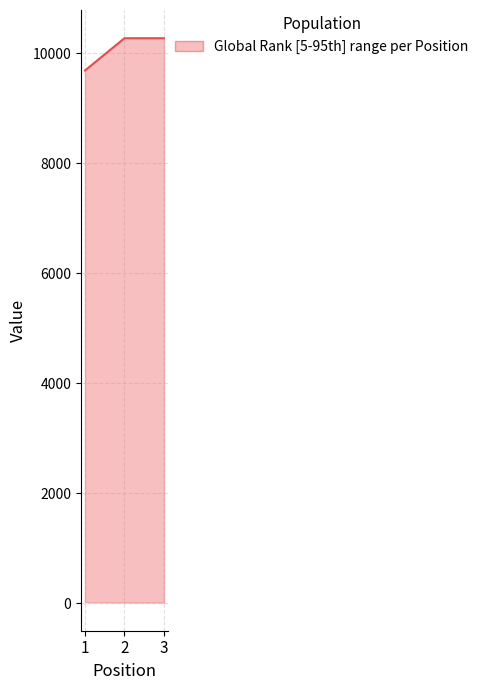

Is it true that the value at 2 is 10277?

True